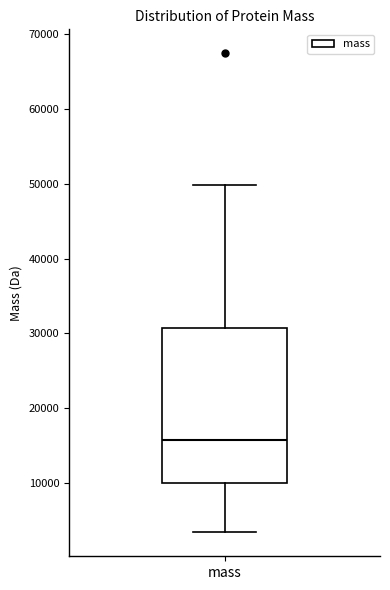

Read this box plot against the y-axis: the position of the median line, the range covered by the box, and the ends of both whiskers. The values are not printed on the chart, so give them approximately, as read against the axis.

median 16000, box 10000 to 31000, whiskers 3000 to 50000